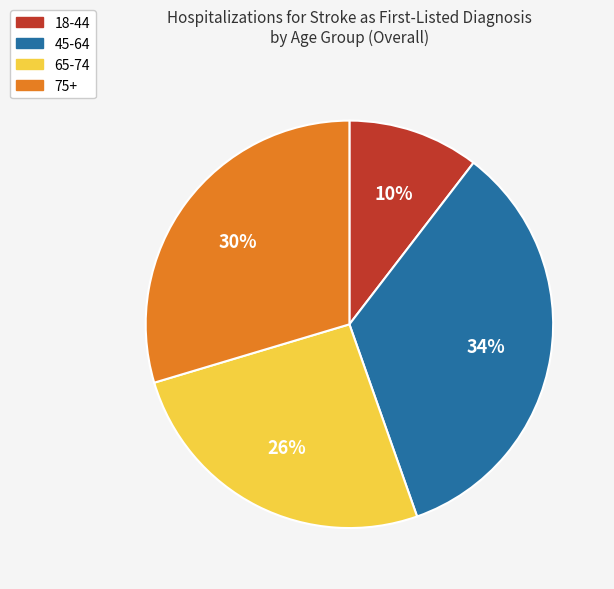

What is the largest slice in the pie chart?

45-64